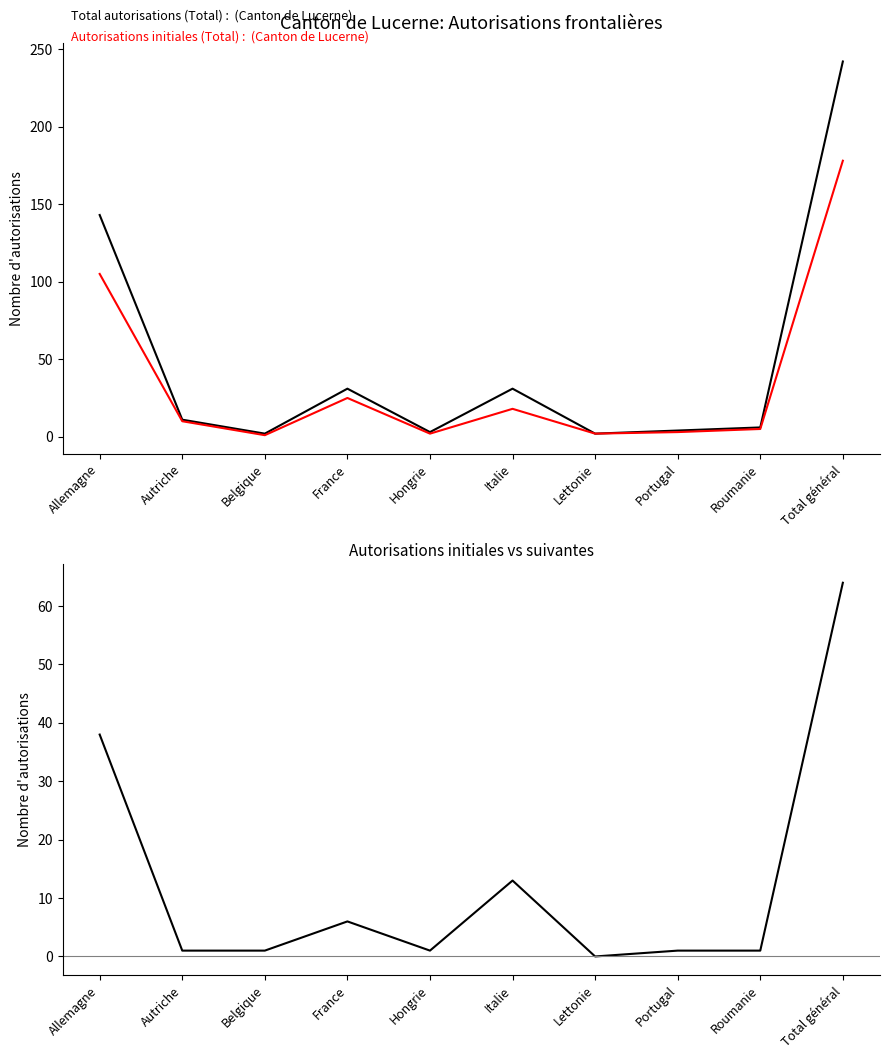

Rank the categories by Autorisations initiales (Total) value from lowest to highest.

Belgique, Hongrie, Lettonie, Portugal, Roumanie, Autriche, Italie, France, Allemagne, Total général